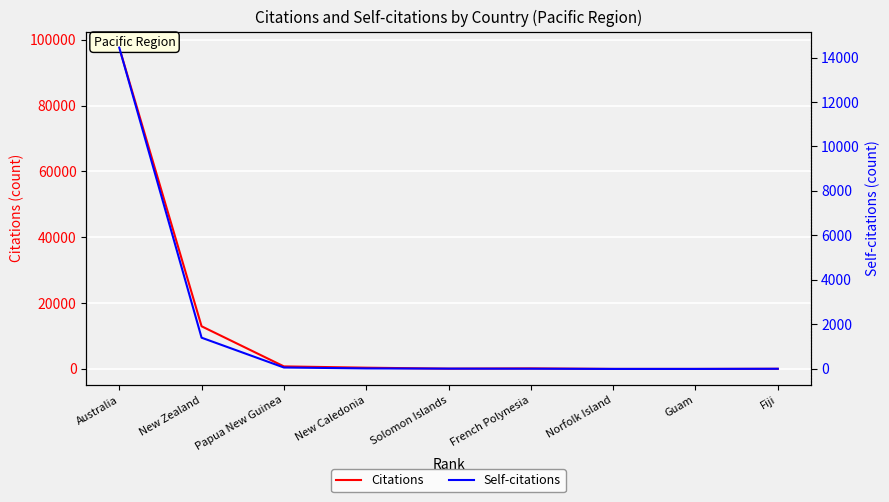

Reading left to right, what are all the values shown in this chart?

Citations: Australia=97643	New Zealand=12966	Papua New Guinea=779	New Caledonia=384	Solomon Islands=90	French Polynesia=173	Norfolk Island=11	Guam=9	Fiji=47
Self-citations: Australia=14445	New Zealand=1404	Papua New Guinea=64	New Caledonia=23	Solomon Islands=13	French Polynesia=10	Norfolk Island=0	Guam=0	Fiji=7